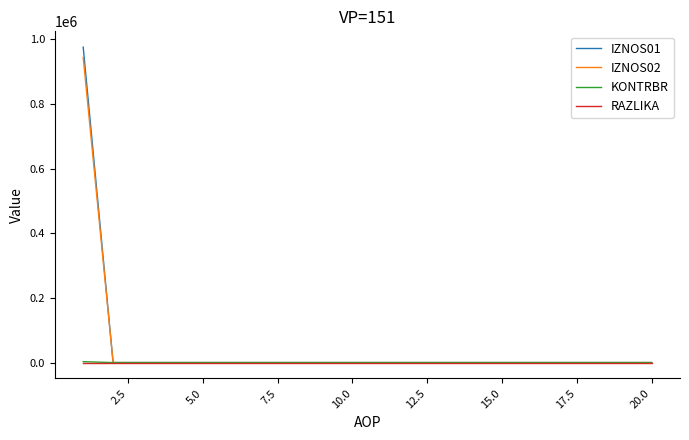

Which series has the largest range (max minus min)?

IZNOS01